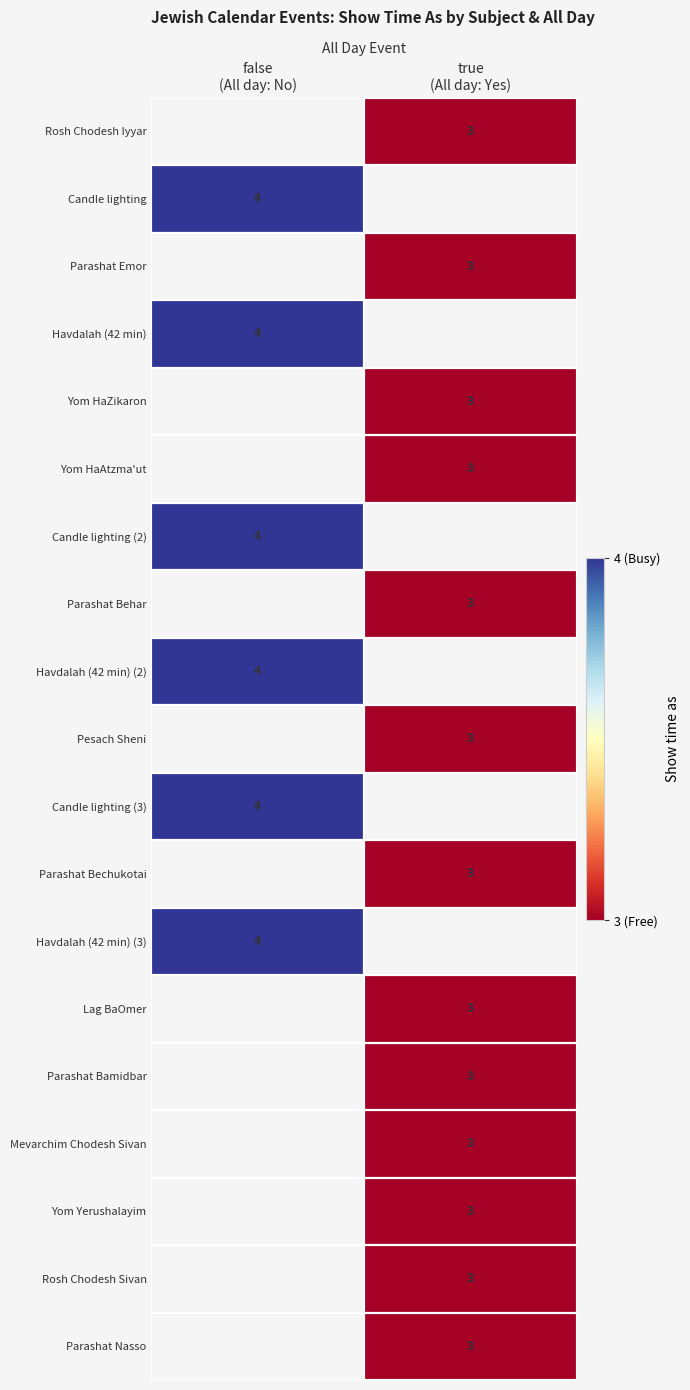

List the labels in order of Parashat Nasso value, smallest first.

false (All day: No), true (All day: Yes)